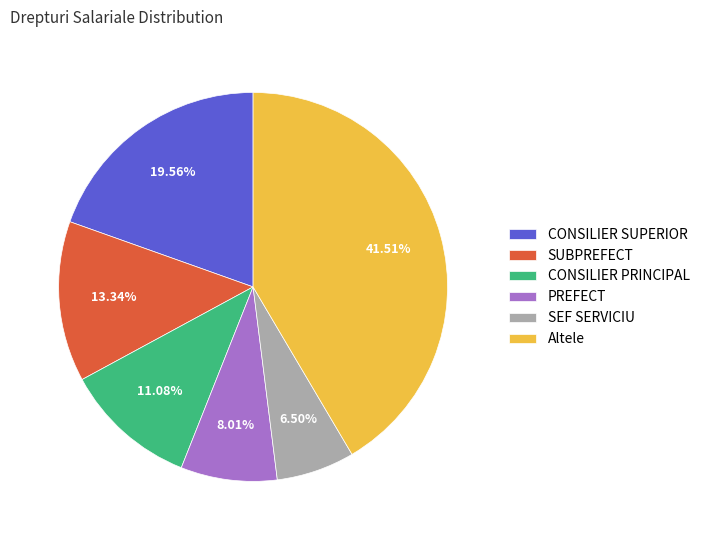

True or false: CONSILIER PRINCIPAL accounts for 1% of the total.

False